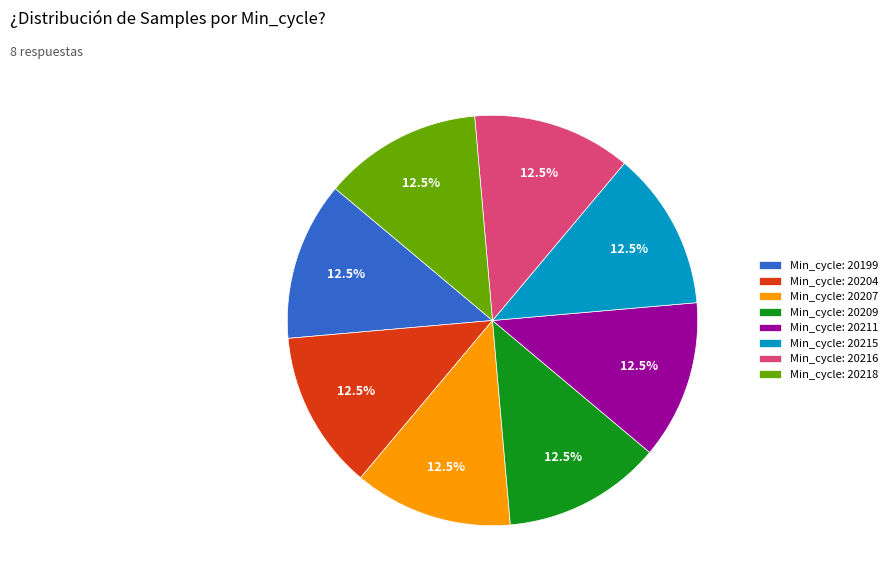

Approximately how many times larger is the value at Min_cycle: 20215 compared to Min_cycle: 20207?

1.0